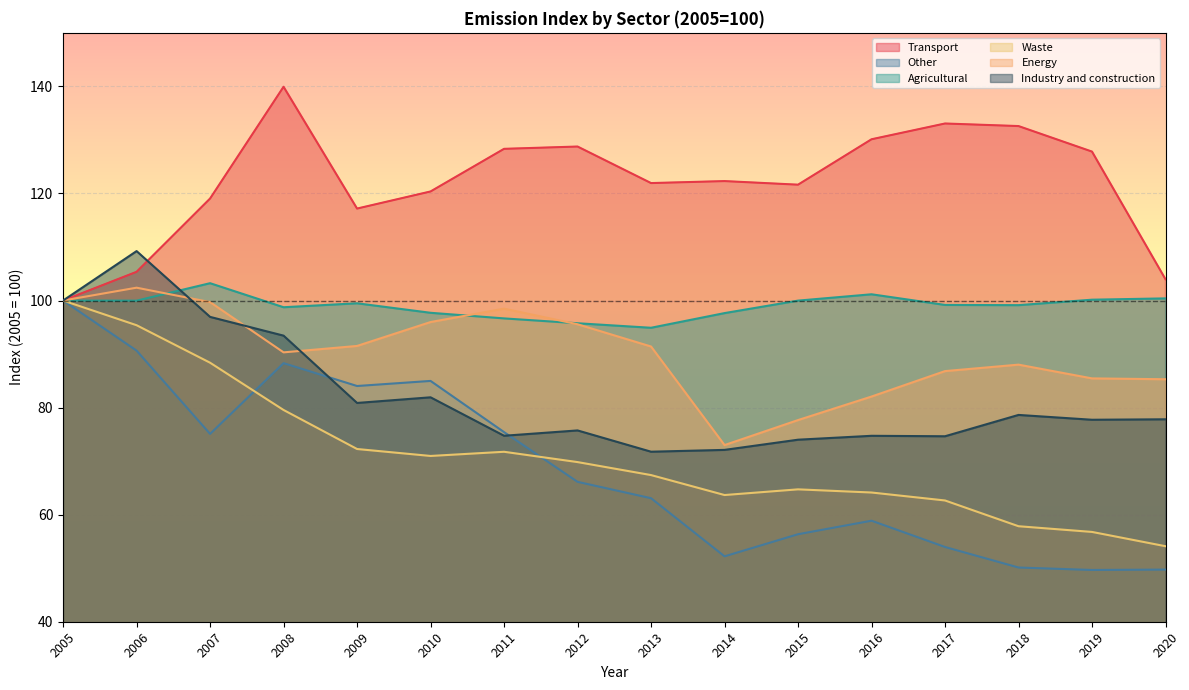

What is the difference between the maximum and minimum values in the Industry and construction series?

37.5